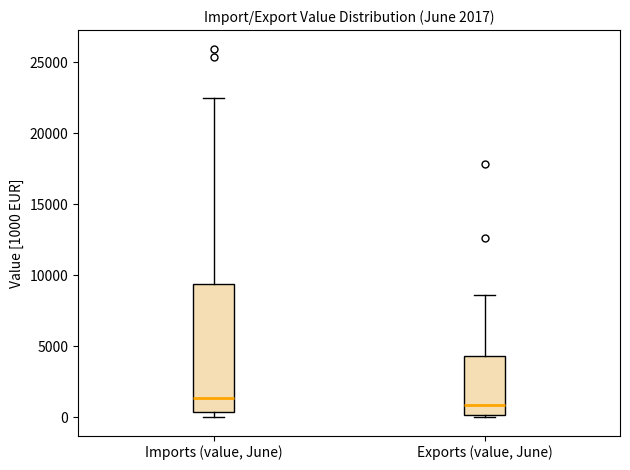

Which box is the tallest, from its lower edge to its upper edge?

Imports (value, June)